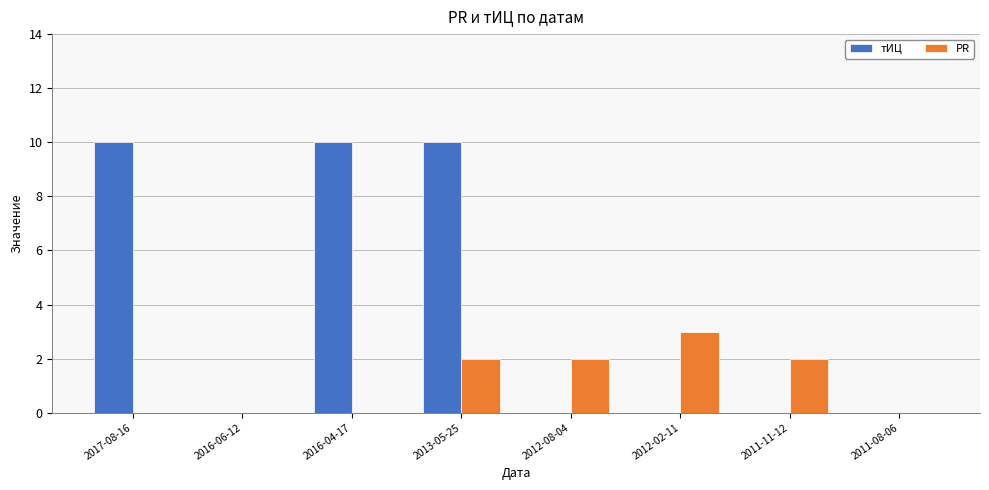

Count the PR values in the range 0 to 2.

7